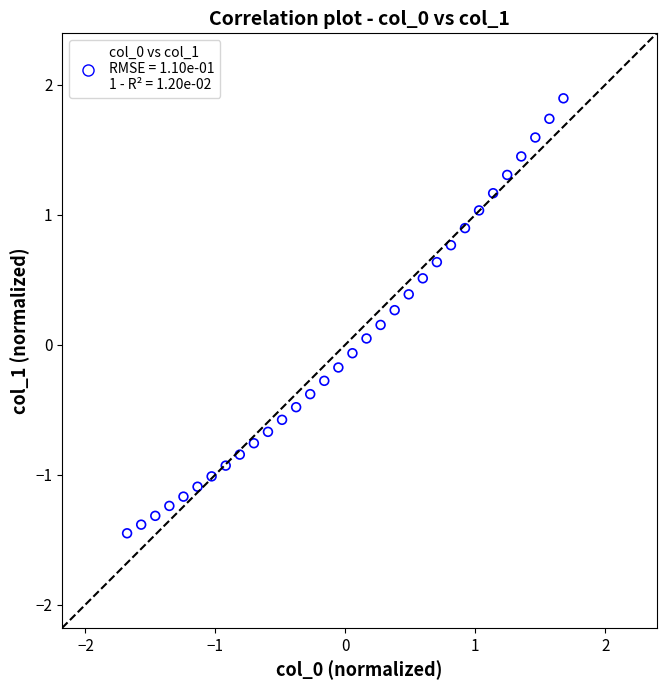

What is the range of Y values (max minus min)?

3.3